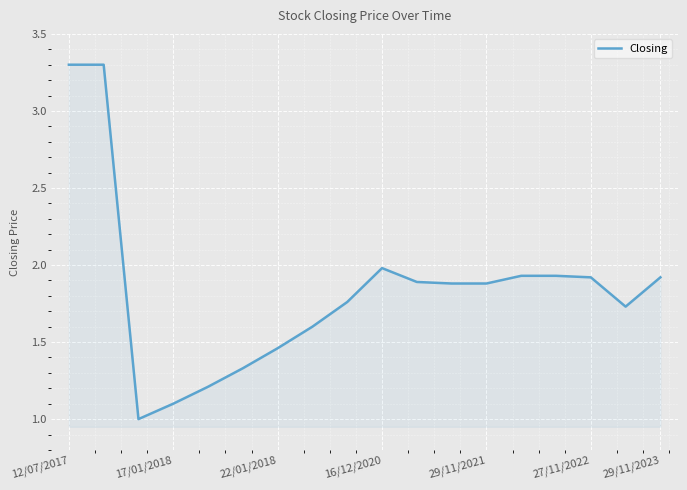

How many lines are shown in the chart?

1